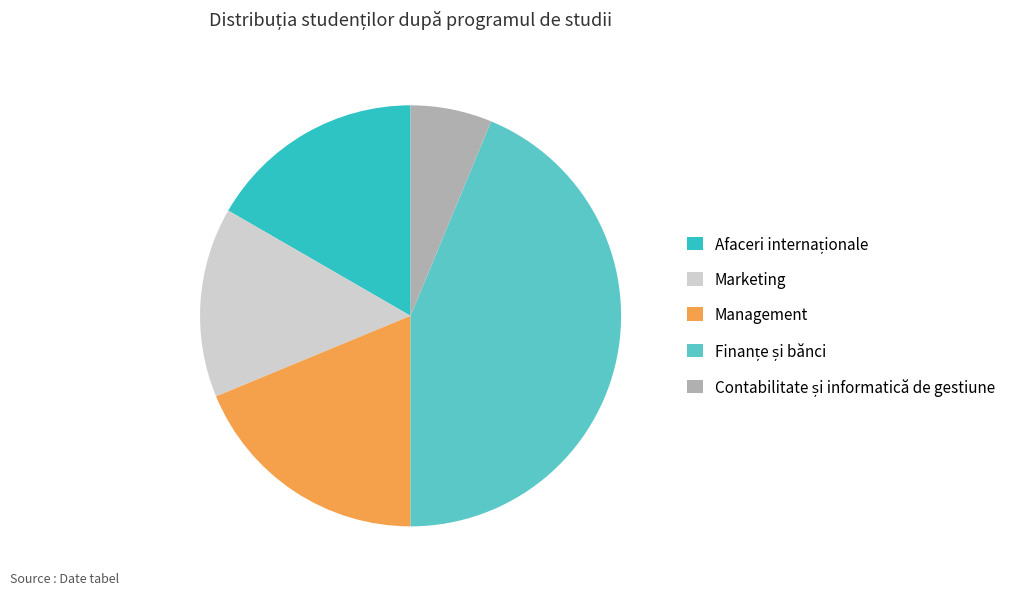

Is Marketing the majority of the pie?

No